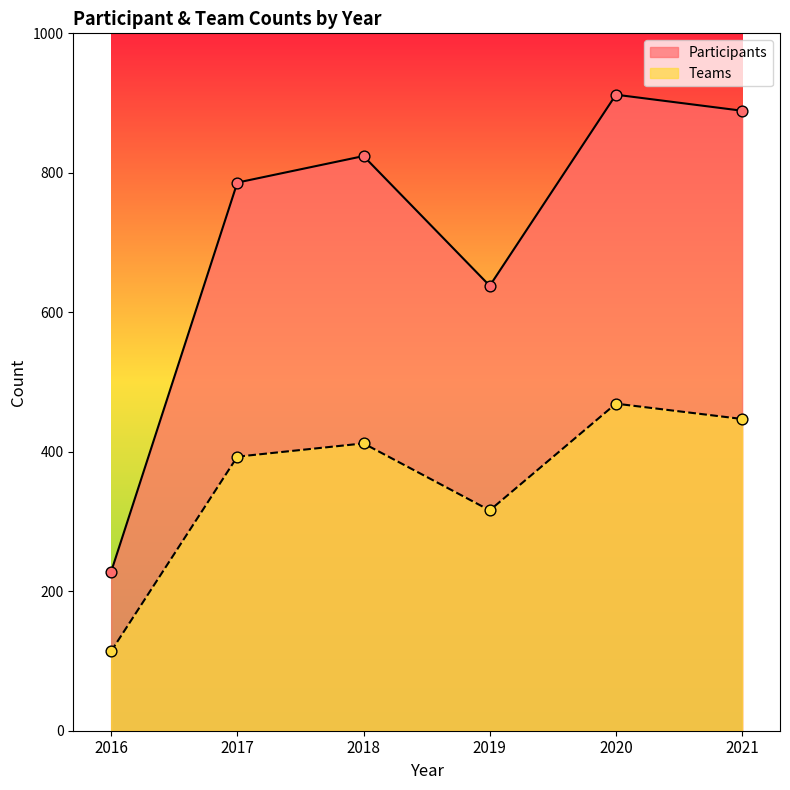

What are all the series names shown in the legend?

Participants, Teams